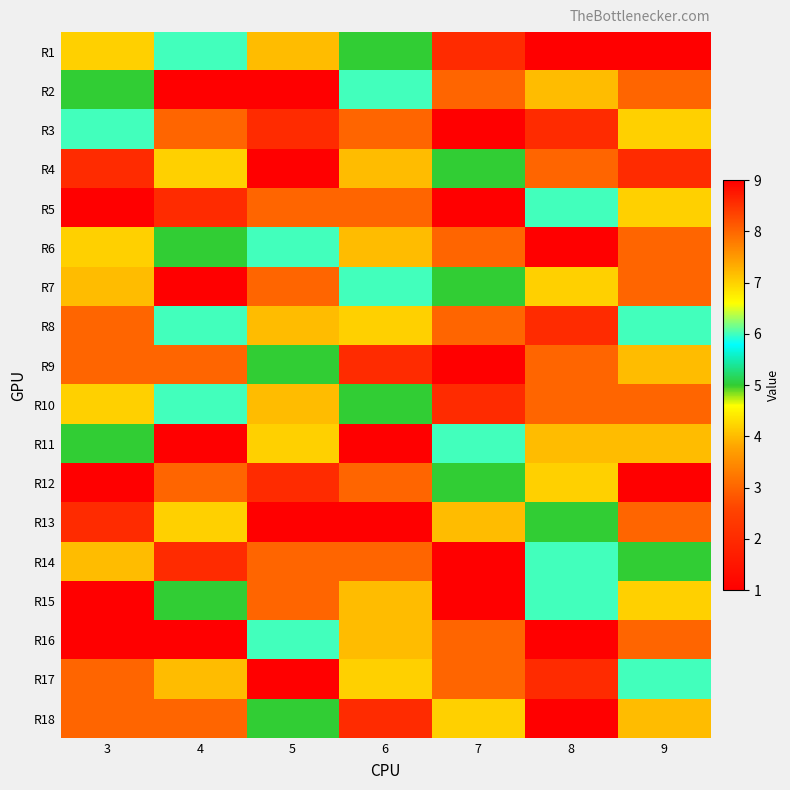

Which series changed the most between 6 and 9?

R13